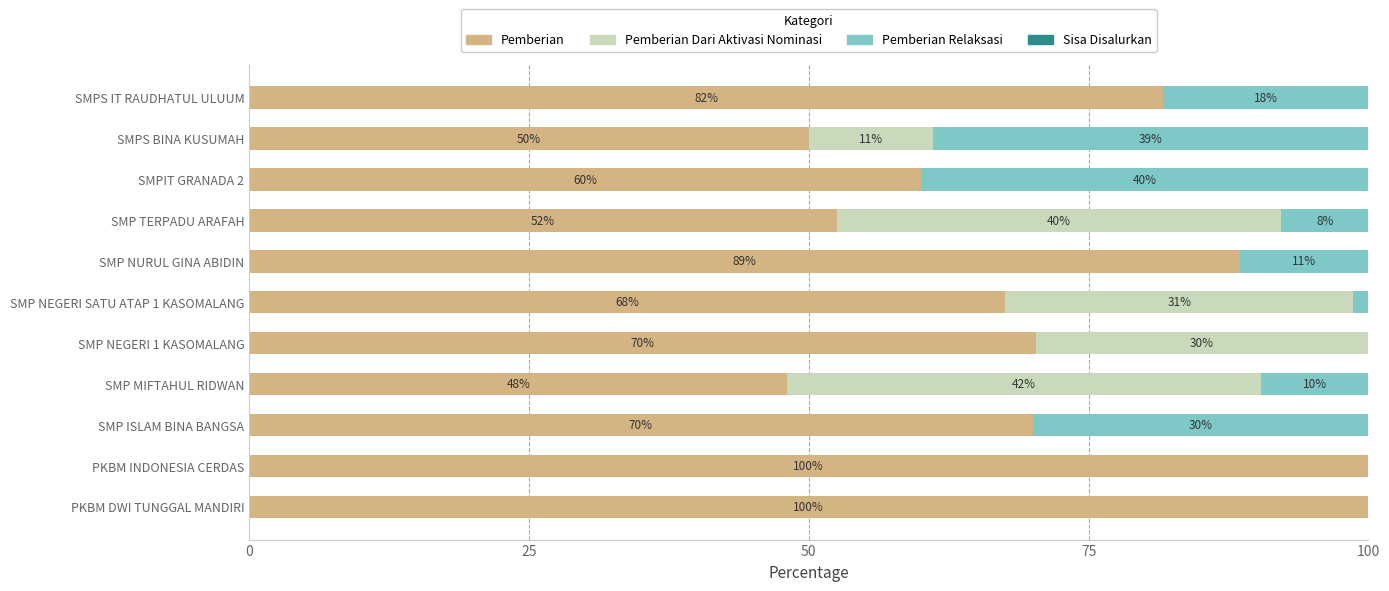

What is the total value across all series at SMP NURUL GINA ABIDIN?

100.0